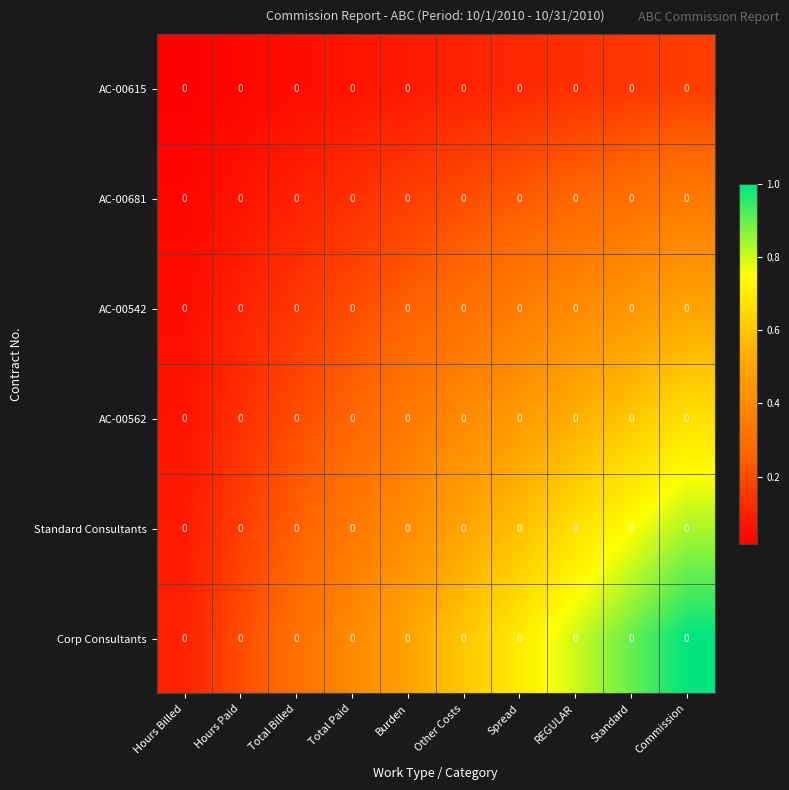

At Spread, list the series in order from largest to smallest.

Corp Consultants, Standard Consultants, AC-00562, AC-00542, AC-00681, AC-00615